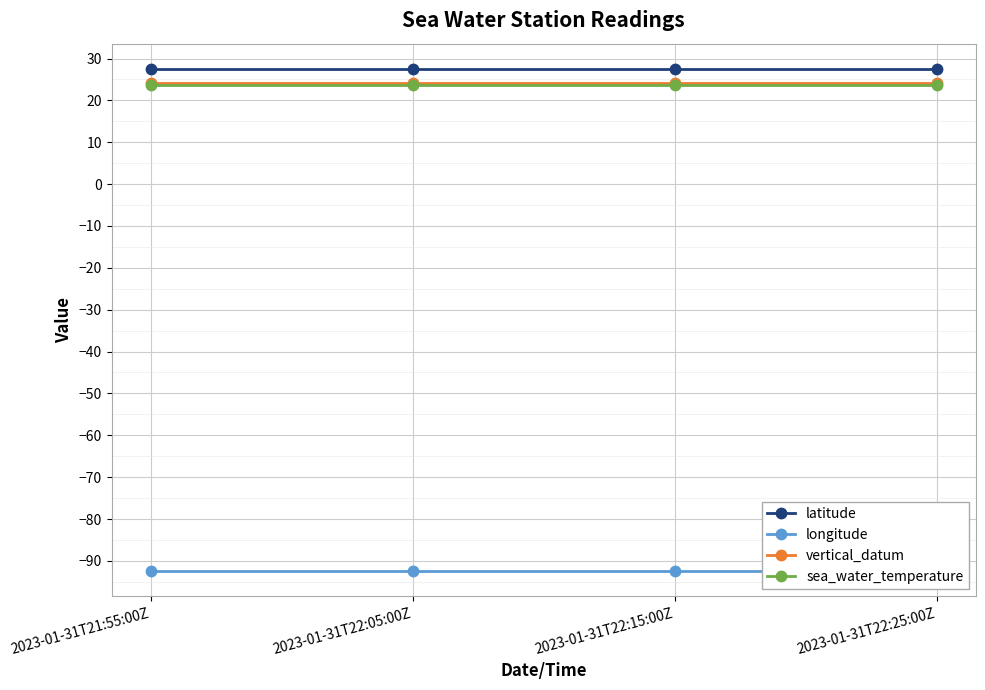

The vertical_datum series shows 24.1 at 2023-01-31T22:25:00Z. True or false?

True